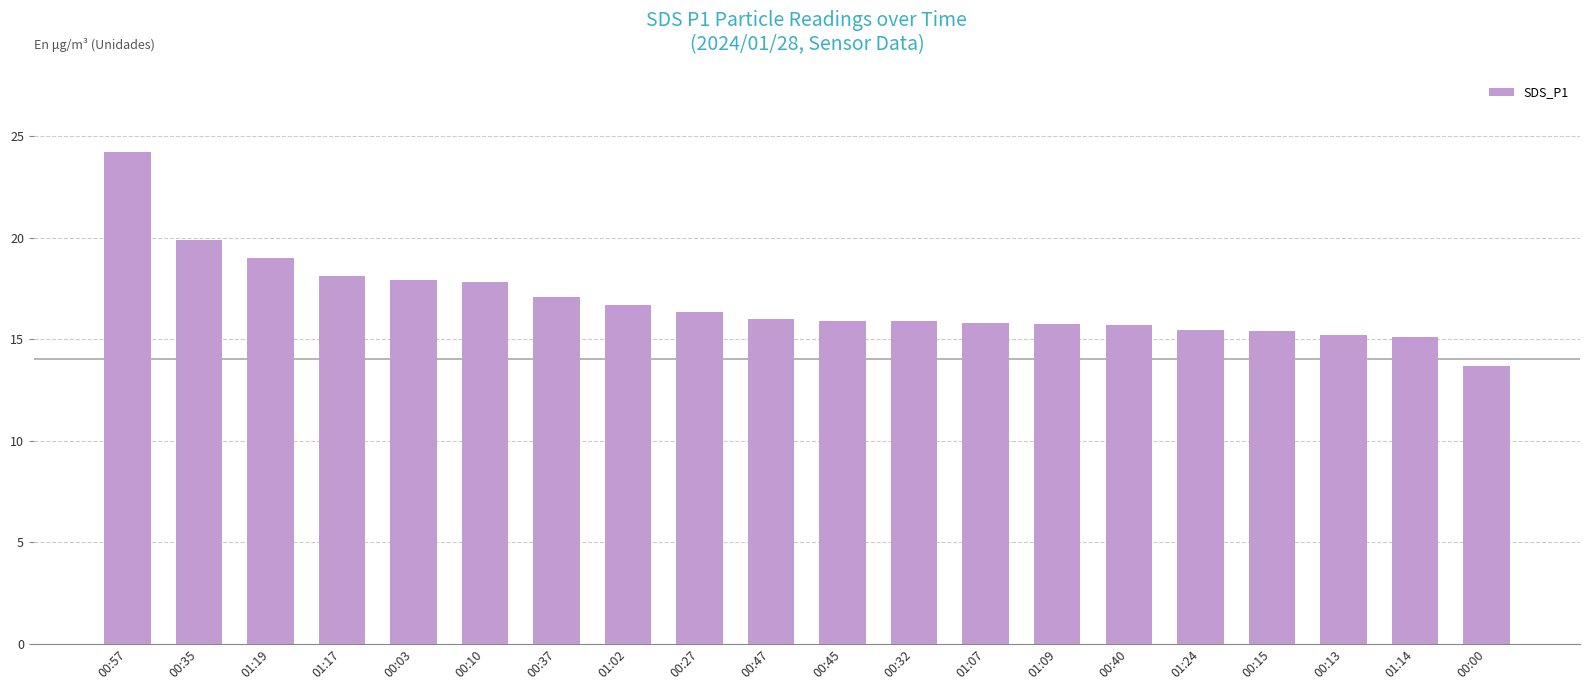

What is the ratio of the value at 00:03 to the value at 00:00?

1.3